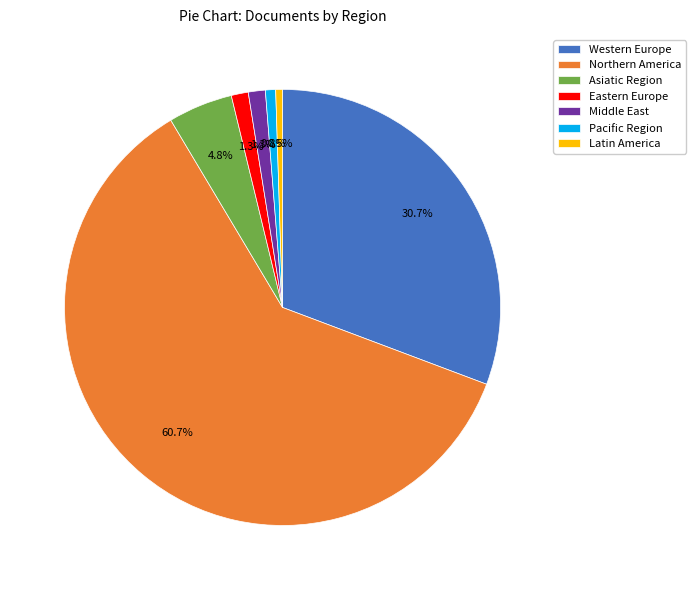

Which category has the biggest portion of the pie?

Northern America